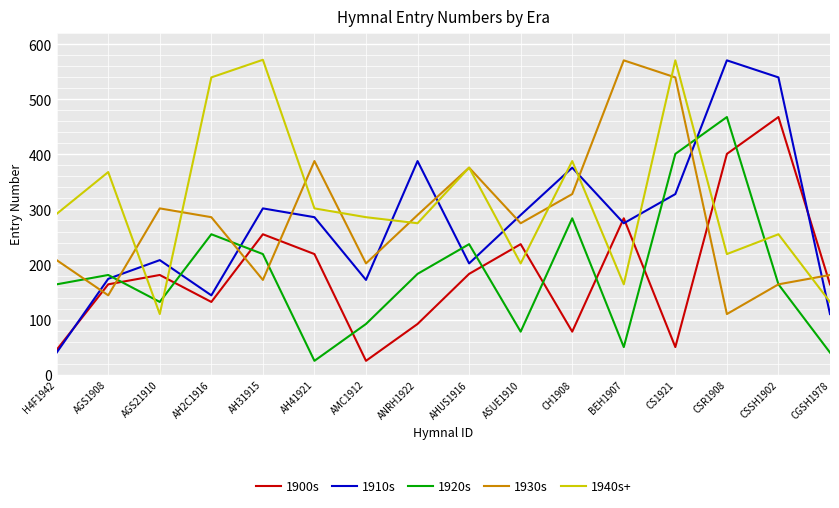

True or false: 1930s has a value of 630 at AHUS1916.

False